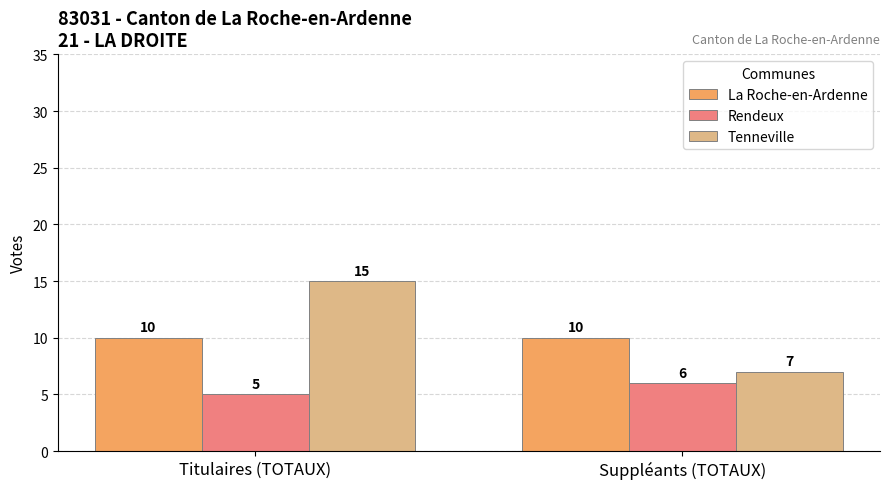

Which series has the largest total across all categories?

Tenneville